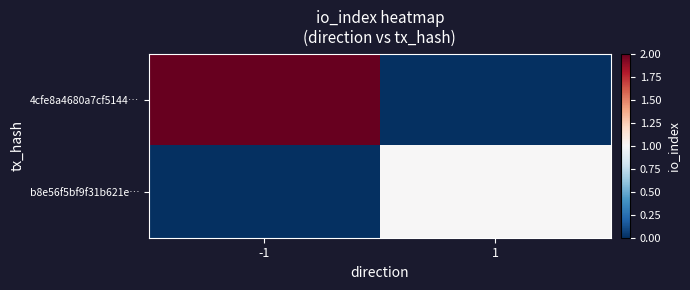

At how many categories does at least one series exceed 1?

1